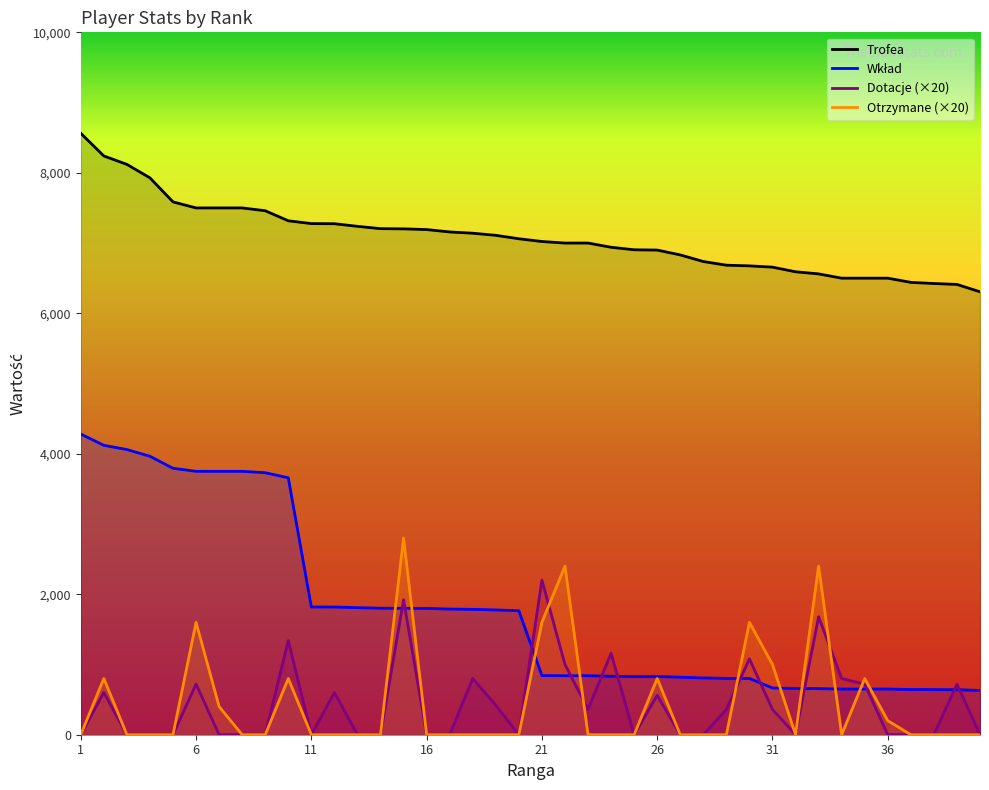

What is the value of the Wkład point at the 24th from the left?

832